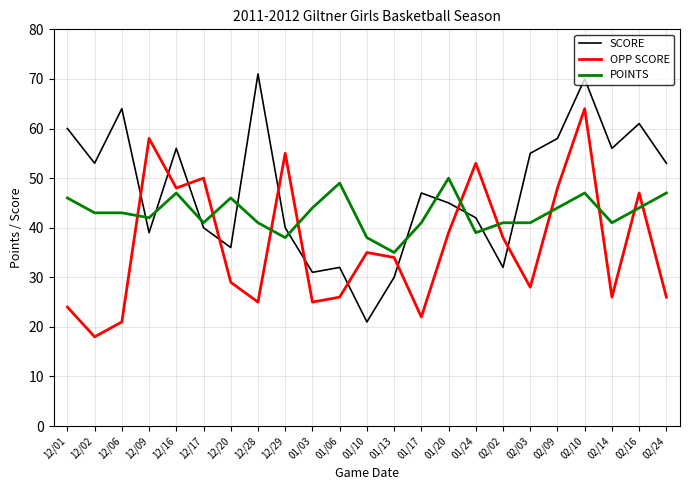

What position from the left is 02/03?

18